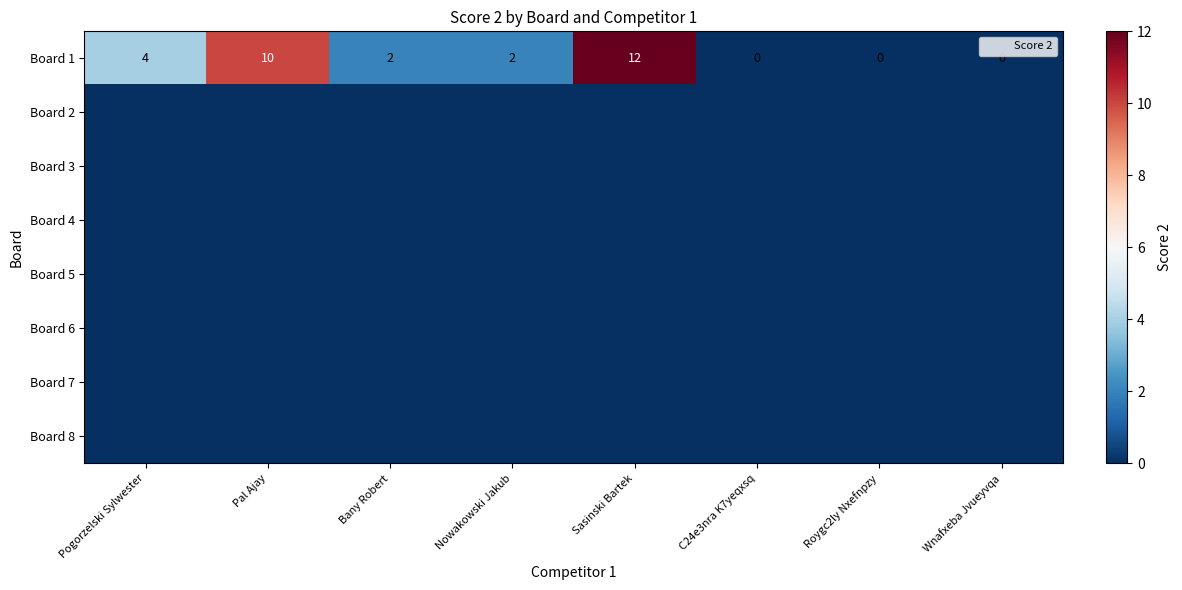

Is the value of Board 1 at C24e3nra K7yeqxsq greater than the value of Board 5 at C24e3nra K7yeqxsq?

No